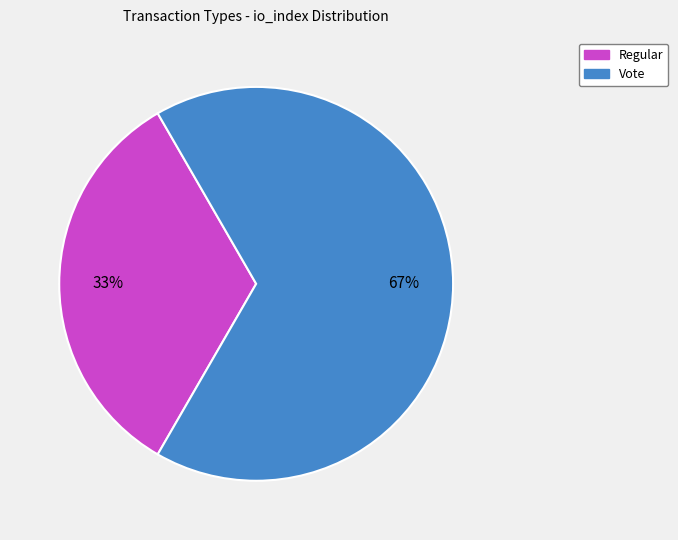

Count the number of slices in the pie.

2